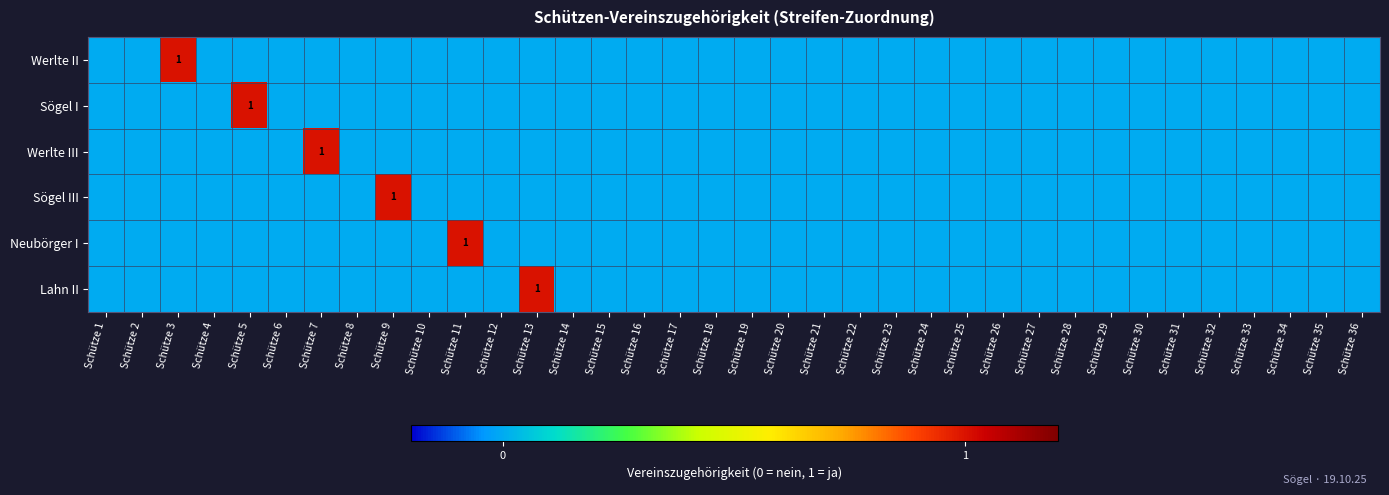

True or false: Werlte II has a value of 1 at Schütze 3.

True